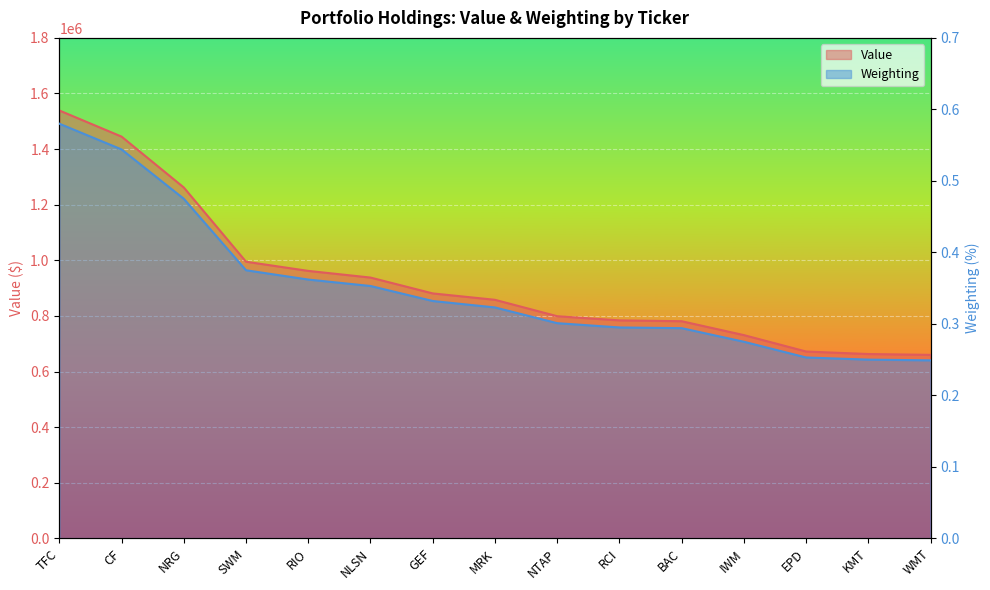

Rank the series by their average value, from lowest to highest.

Weighting, Value